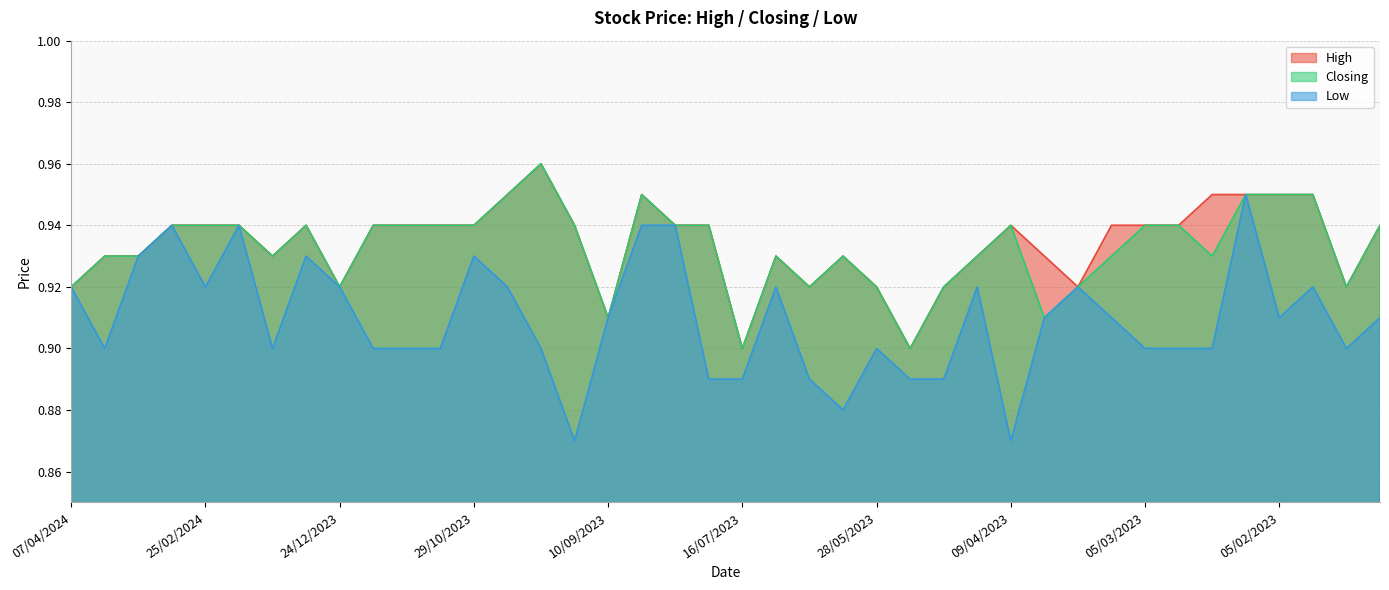

Which series changed the most between 25/04/2023 and 02/04/2023?

Closing